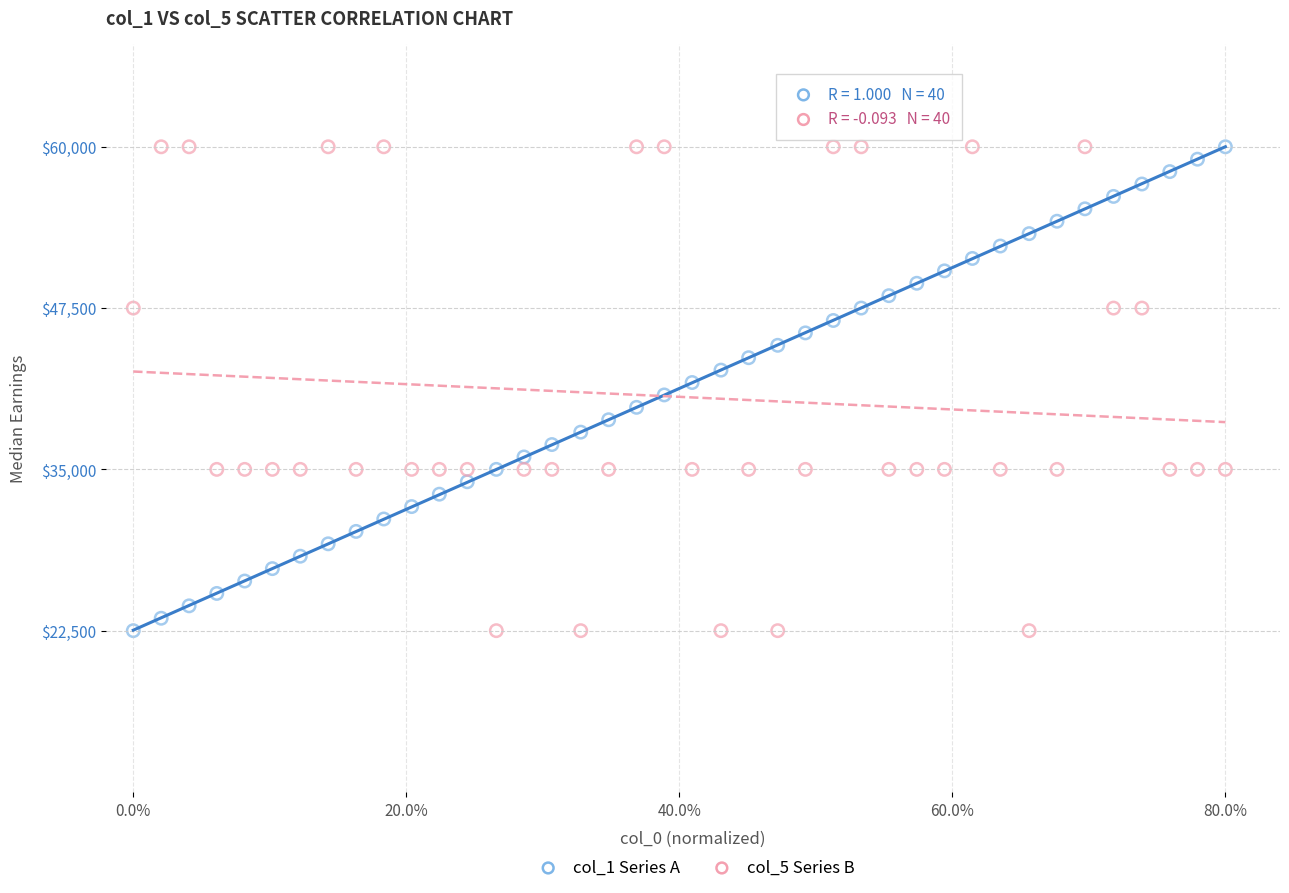

Across all data points, what is the range of Y values (max minus min)?

37500.0